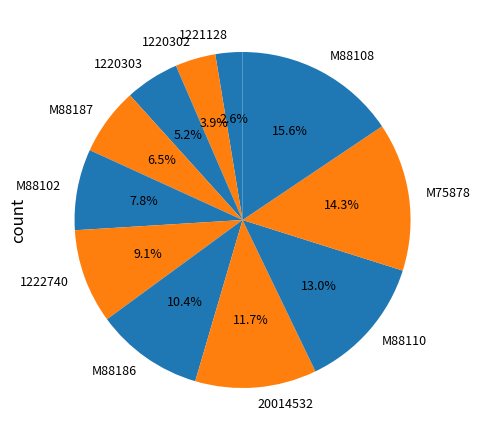

Combined, do M88108 and M88110 account for over 50%?

No